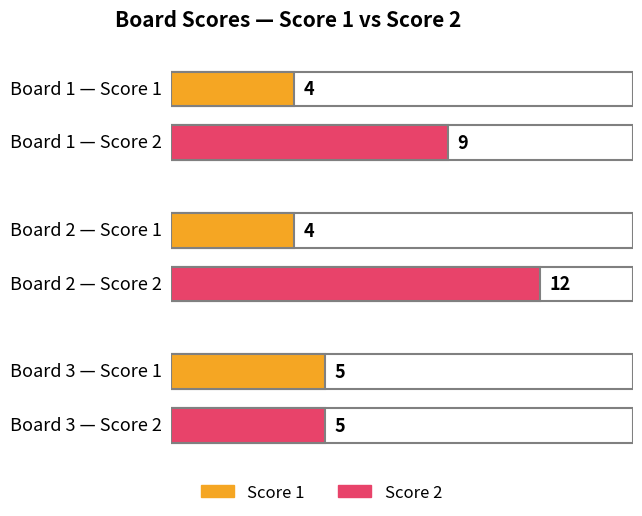

At which category is the sum across all series the highest?

2